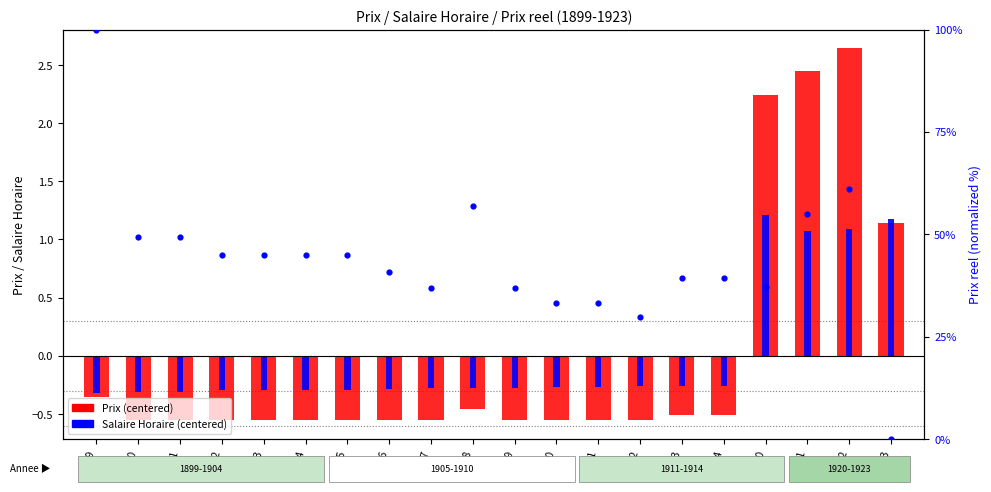

Is the value of Prix (centered) at 1922 greater than the value of Prix reel (normalized %) at 1908?

No